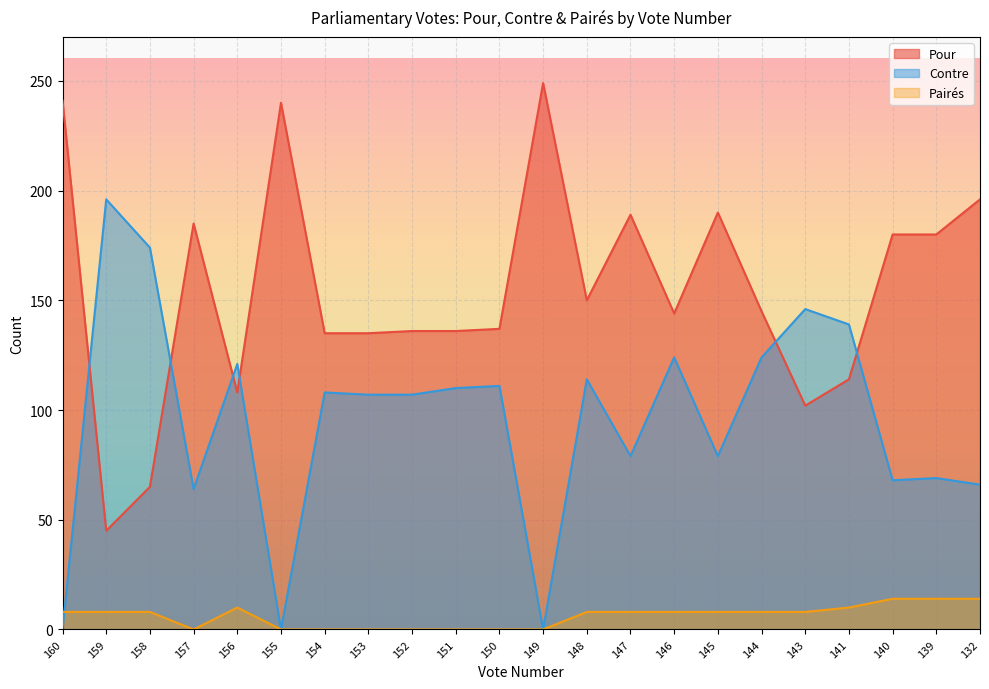

True or false: Pairés has a value of 9 at 157.

False